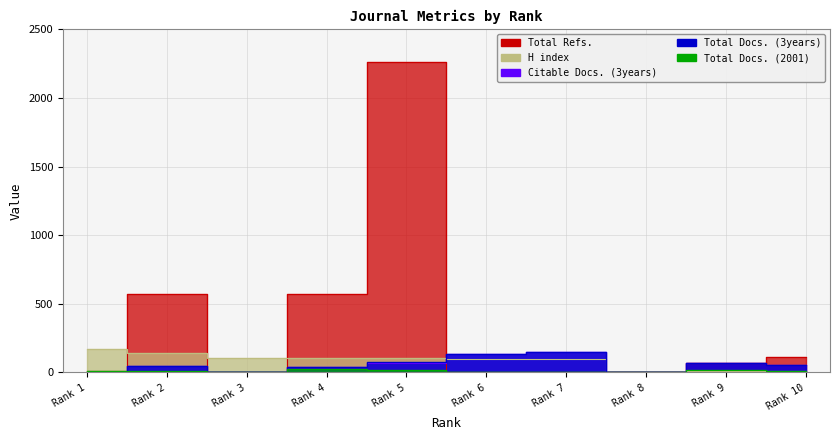

Which series has the widest spread of values?

Total Refs.